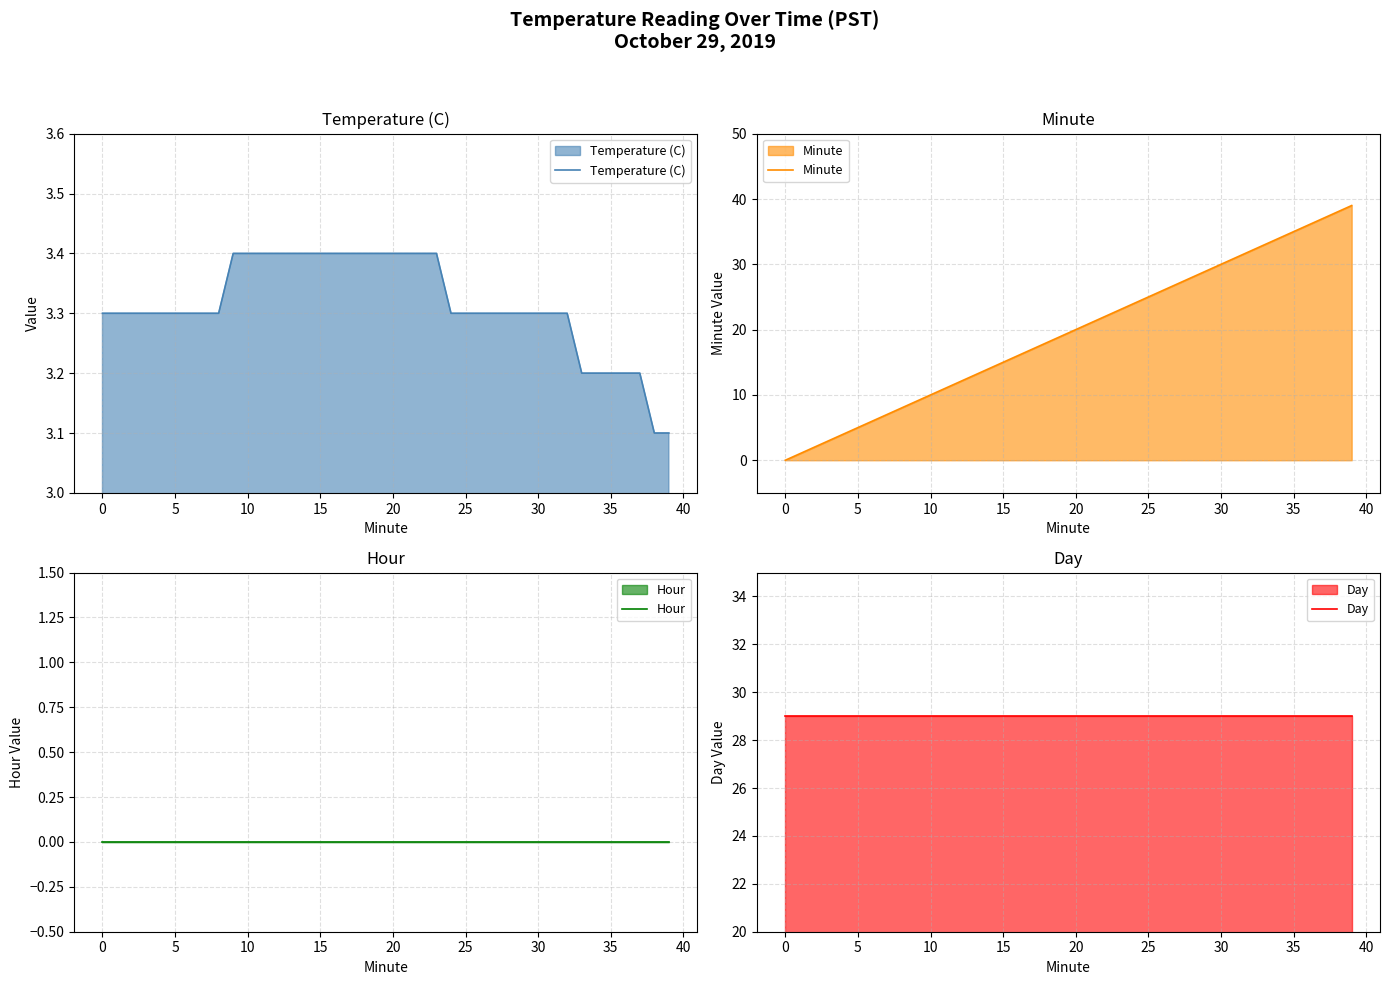

Does the chart display data point markers on the line(s)?

No